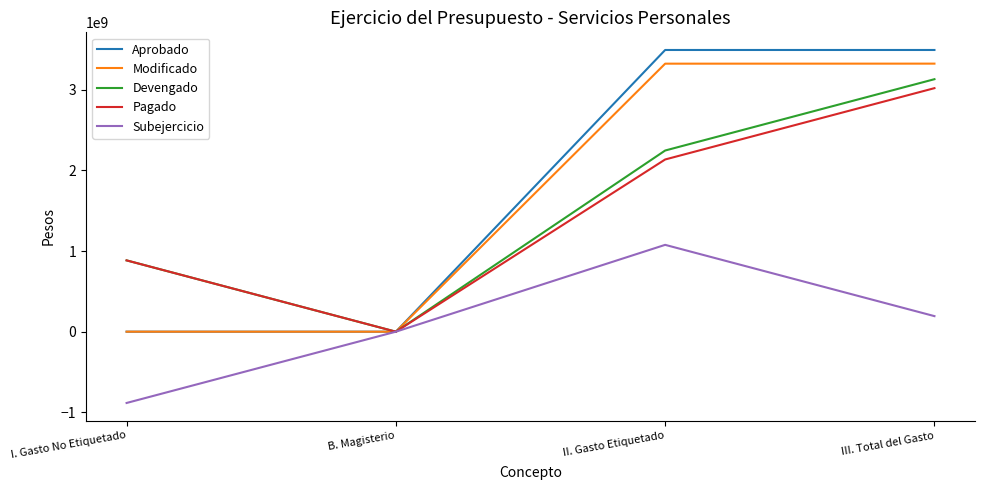

At which category does Pagado reach its first local valley?

B. Magisterio